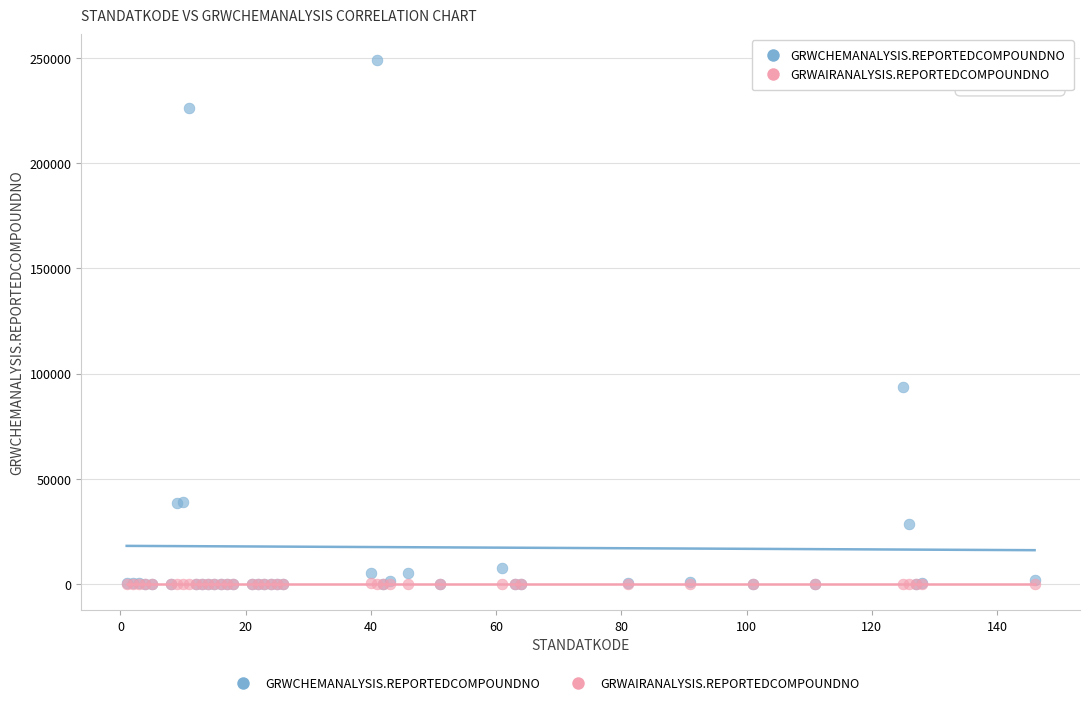

Across all series, what Y value is closest to 124463?

93870